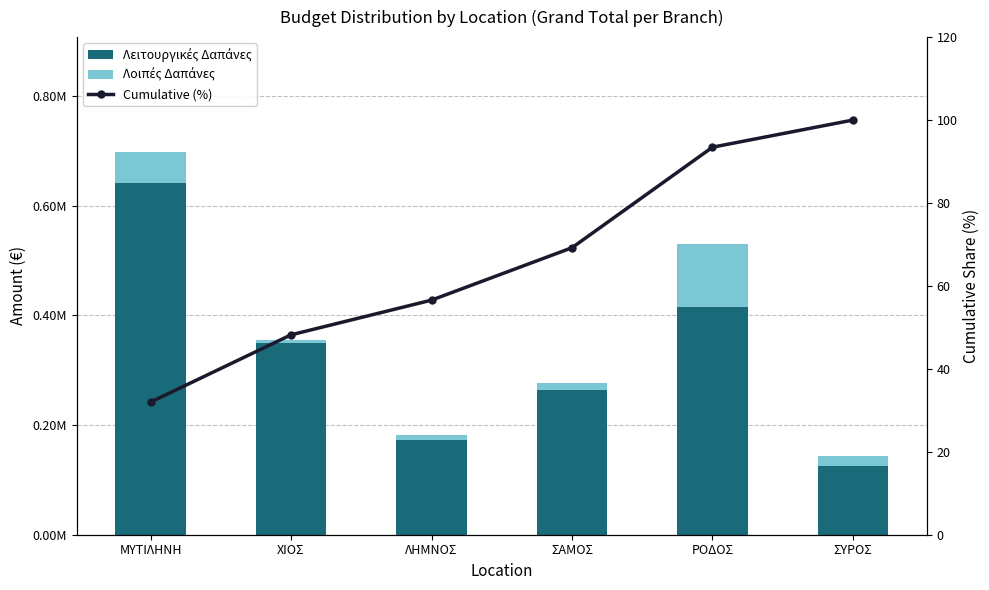

Rank the categories by Cumulative (%) value from highest to lowest.

ΣΥΡΟΣ, ΡΟΔΟΣ, ΣΑΜΟΣ, ΛΗΜΝΟΣ, ΧΙΟΣ, ΜΥΤΙΛΗΝΗ